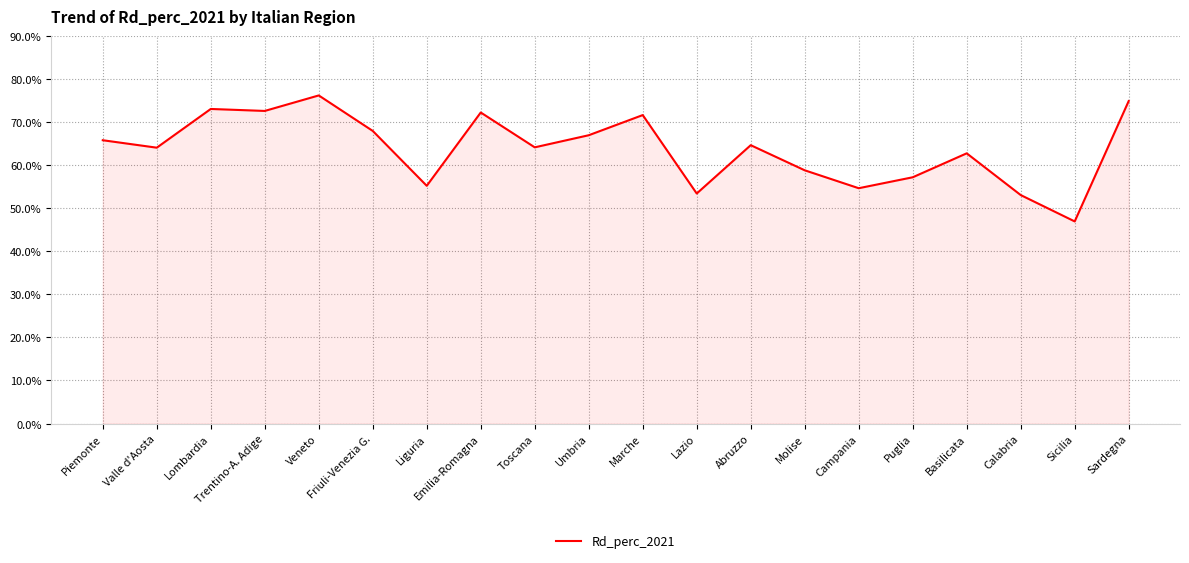

What is the change in value from Umbria to Basilicata?

-4.2